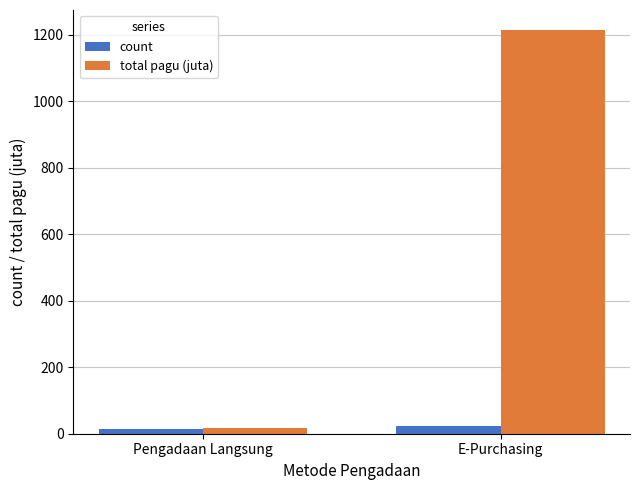

Which series changed the most between Pengadaan Langsung and E-Purchasing?

total pagu (juta)